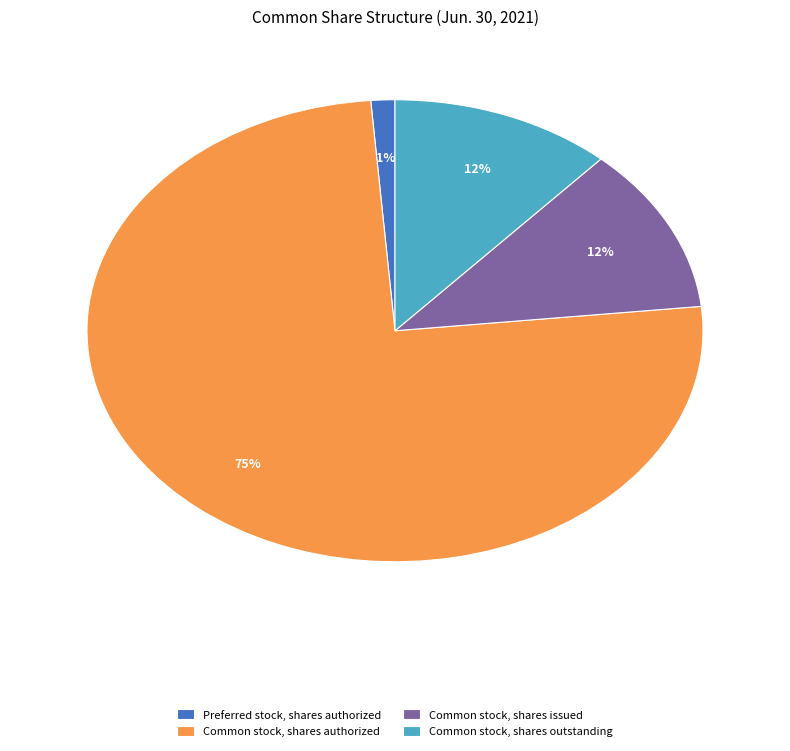

Is the sum of Preferred stock, shares authorized and Common stock, shares authorized greater than half?

Yes